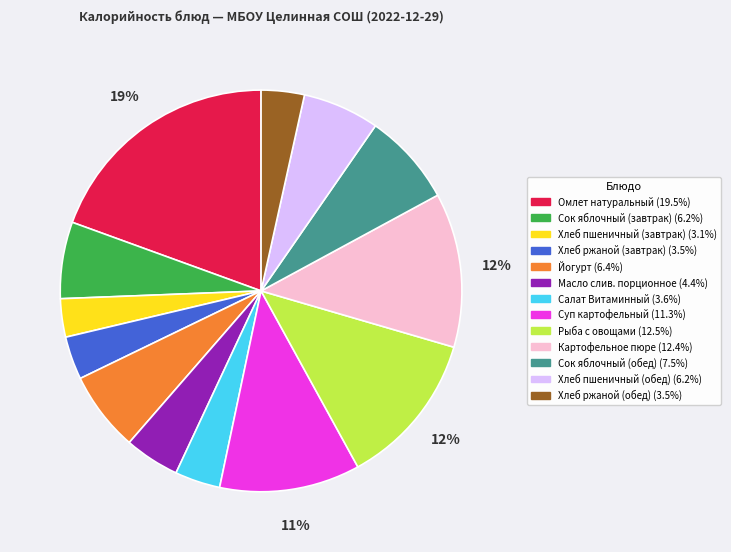

Count the number of slices in the pie.

13